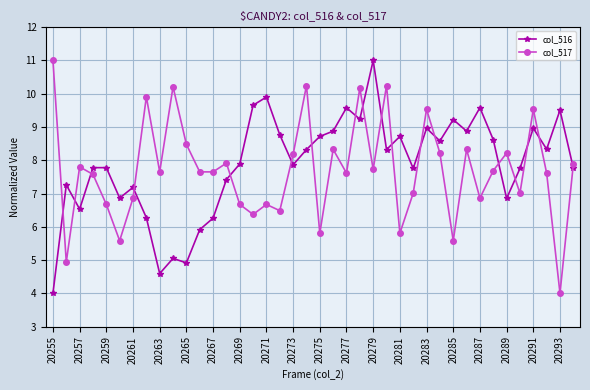

What is the smallest value displayed?

4.0